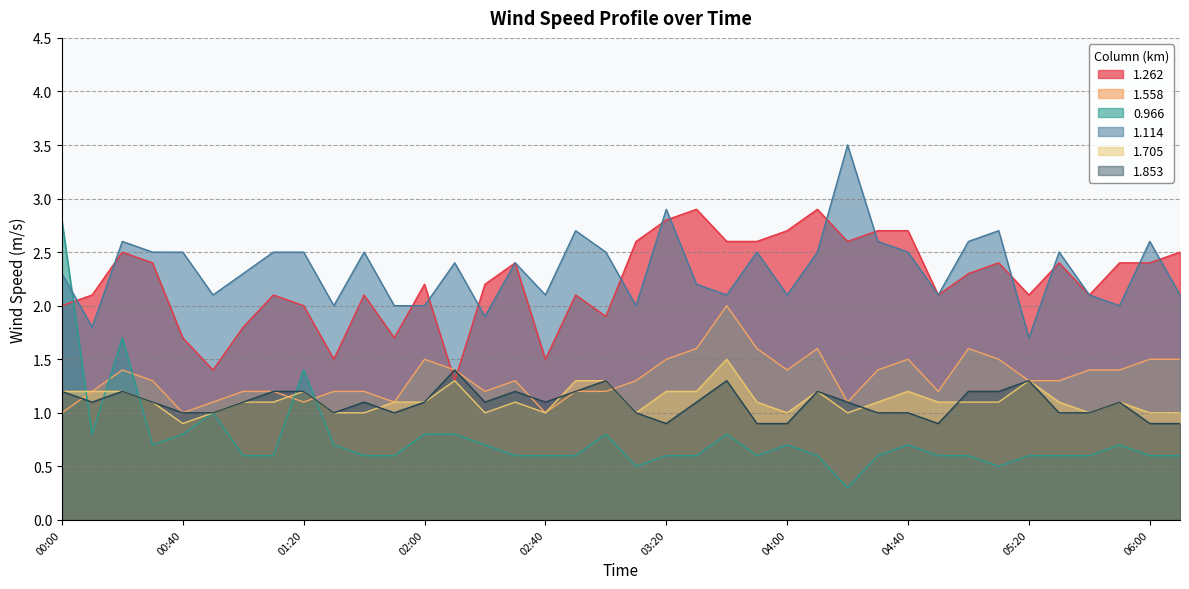

Which label corresponds to the largest value in the chart?

04:20